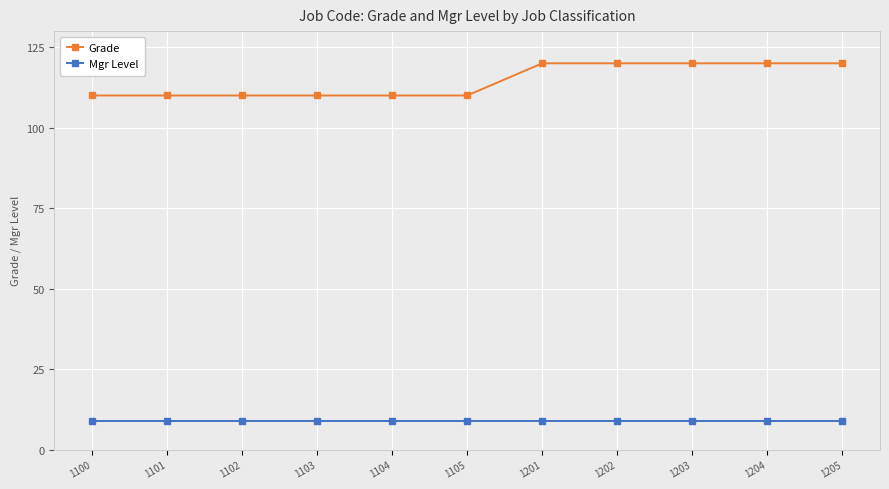

True or false: Mgr Level and Grade cross at least once.

False